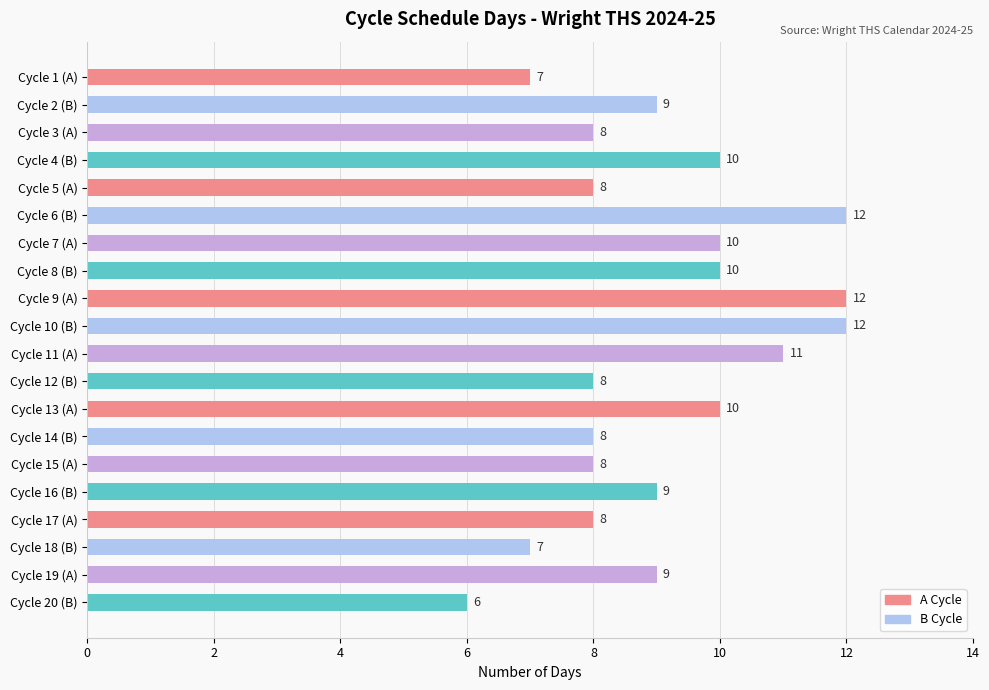

Does the chart contain stacked bars?

No